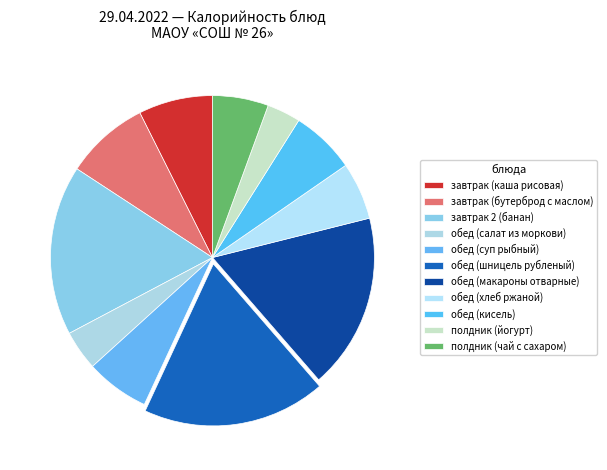

What is the change in value from обед (кисель) to полдник (чай с сахаром)?

-12